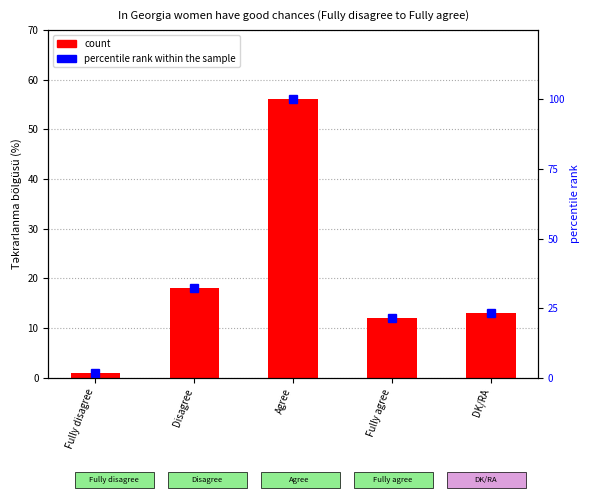

What is the label of the 2nd bar from the right?

Fully agree